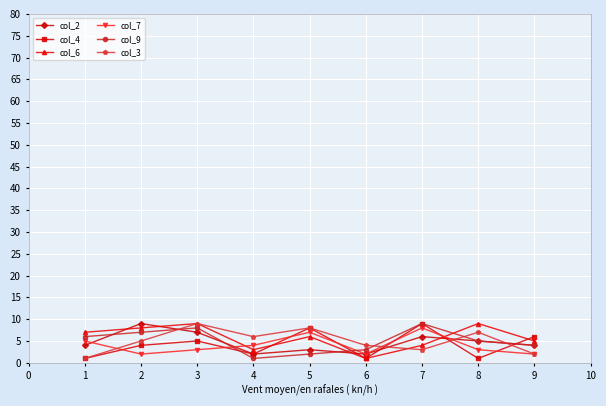

Where is the first local minimum for col_6?

4